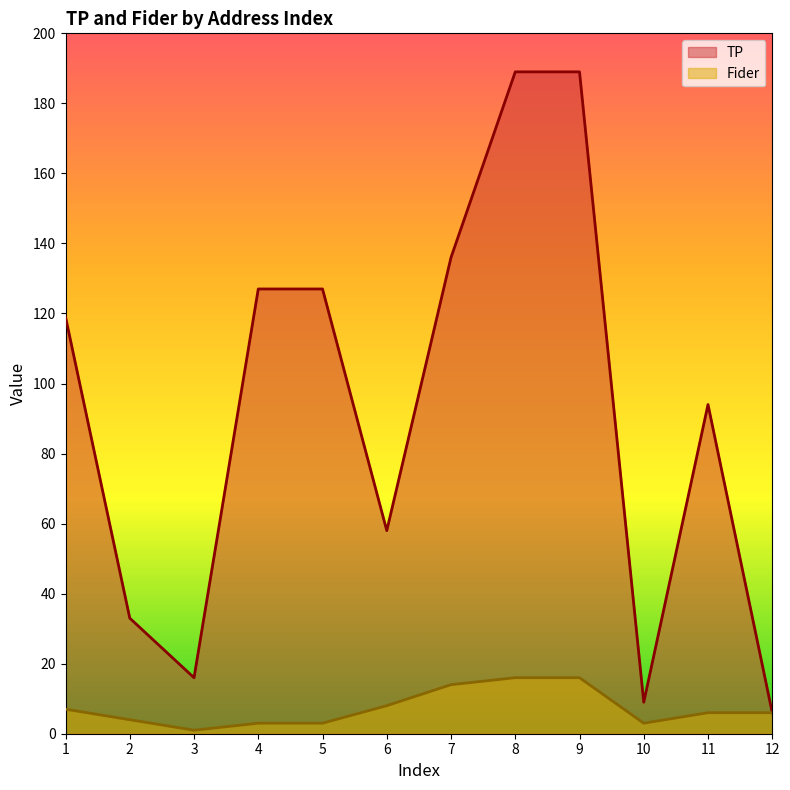

True or false: Fider has more than 1 points higher than both neighbors.

False